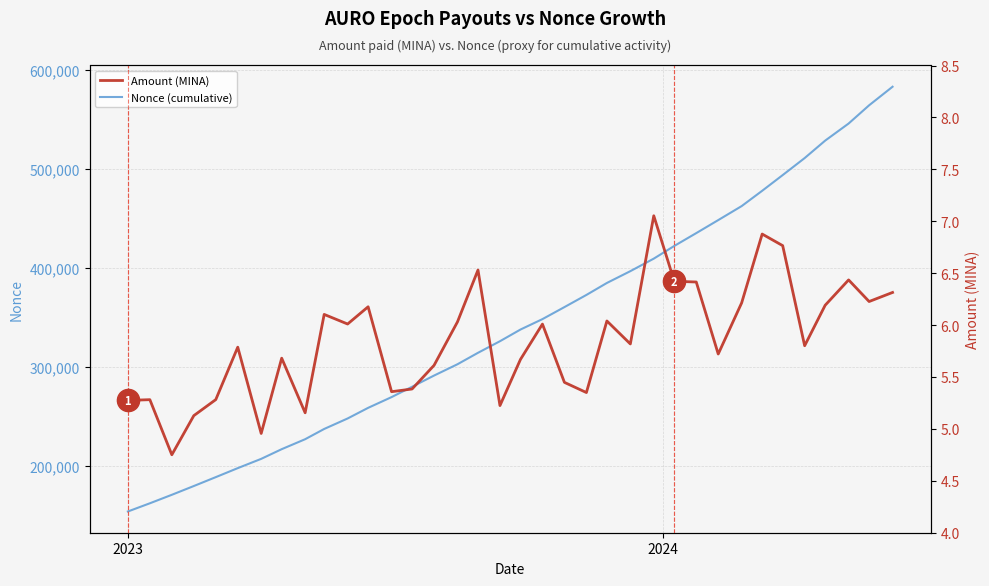

Reading right to left, list all the values displayed in this chart.

Nonce (cumulative): 582714.0	564001.0	545613.0	528377.0	510787.0	493625.0	477793.0	462365.0	448238.0	435116.0	422184.0	409382.0	396742.0	384854.0	372766.0	360504.0	348389.0	337878.0	326107.0	314419.0	302886.0	291467.0	280184.0	269744.0	258912.0	248193.0	237621.0	227277.0	217239.0	207476.0	198122.0	189046.0	180075.0	171239.0	162673.0	154408.0
Amount (MINA): 6.3	6.2	6.4	6.2	5.8	6.8	6.9	6.2	5.7	6.4	6.4	7.1	5.8	6.0	5.4	5.4	6.0	5.7	5.2	6.5	6.0	5.6	5.4	5.4	6.2	6.0	6.1	5.2	5.7	5.0	5.8	5.3	5.1	4.8	5.3	5.3